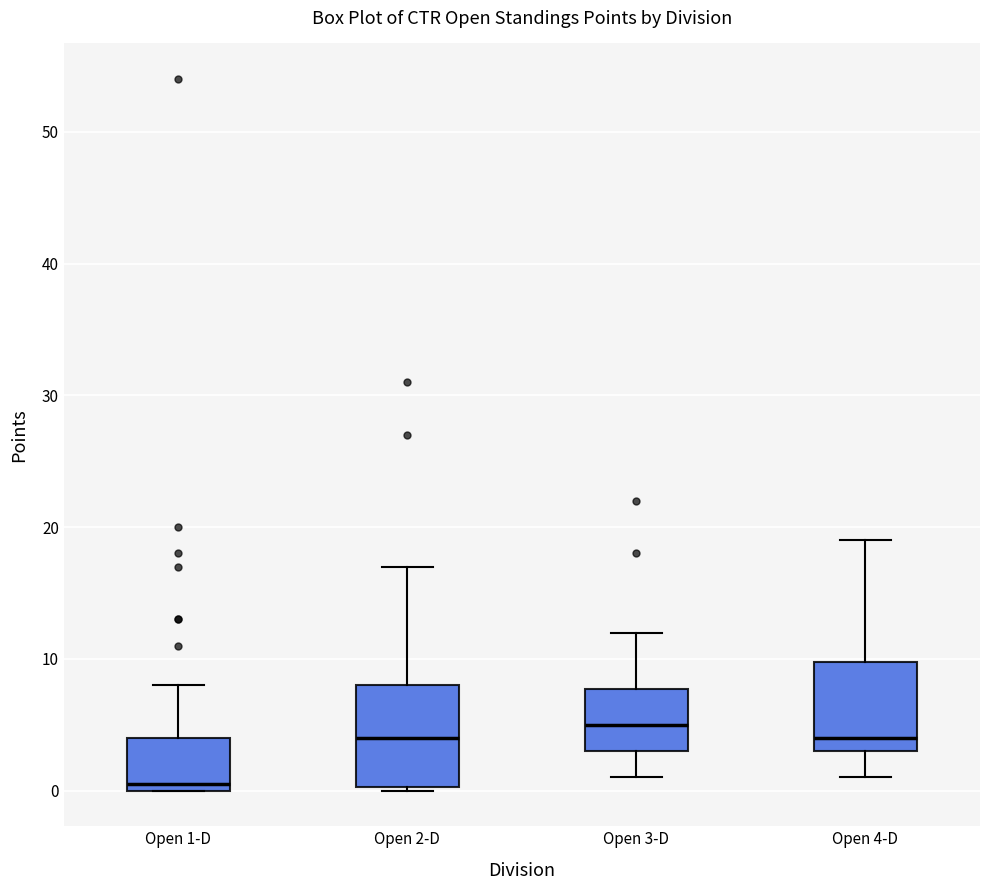

Reading left to right, read every box against the y-axis: the position of its median line, the range the box covers, and the ends of its whiskers. The values are not printed on the chart, so give them approximately, as read against the axis.

Open 1-D: median 1, box 0 to 4, whiskers 0 to 8
Open 2-D: median 4, box 0 to 8, whiskers 0 to 17
Open 3-D: median 5, box 3 to 8, whiskers 1 to 12
Open 4-D: median 4, box 3 to 10, whiskers 1 to 19